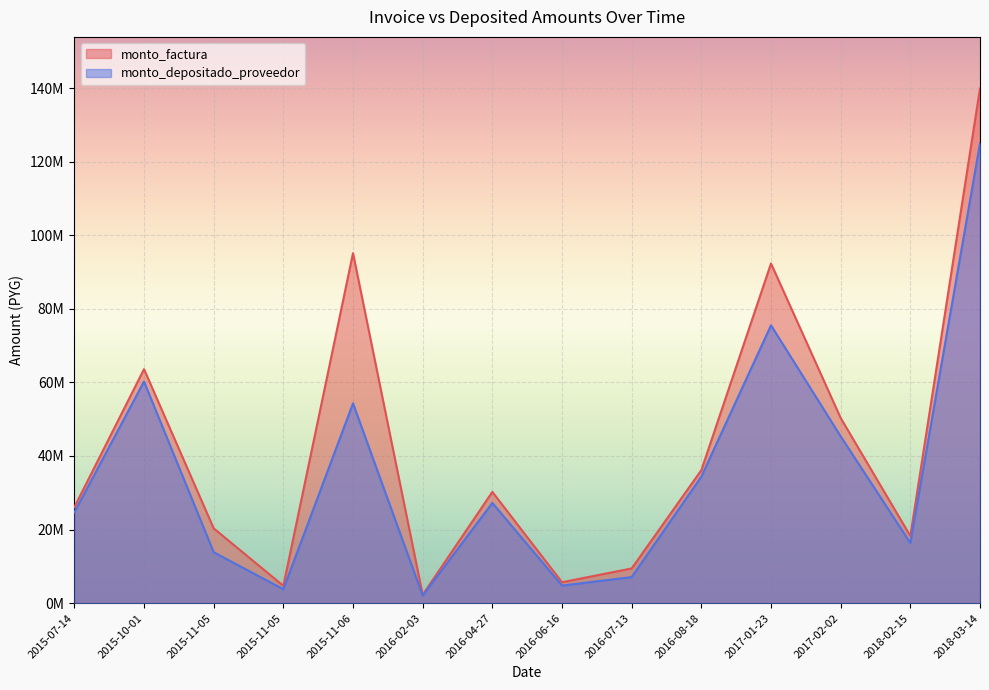

Which category has the lowest value across all series?

2016-02-03